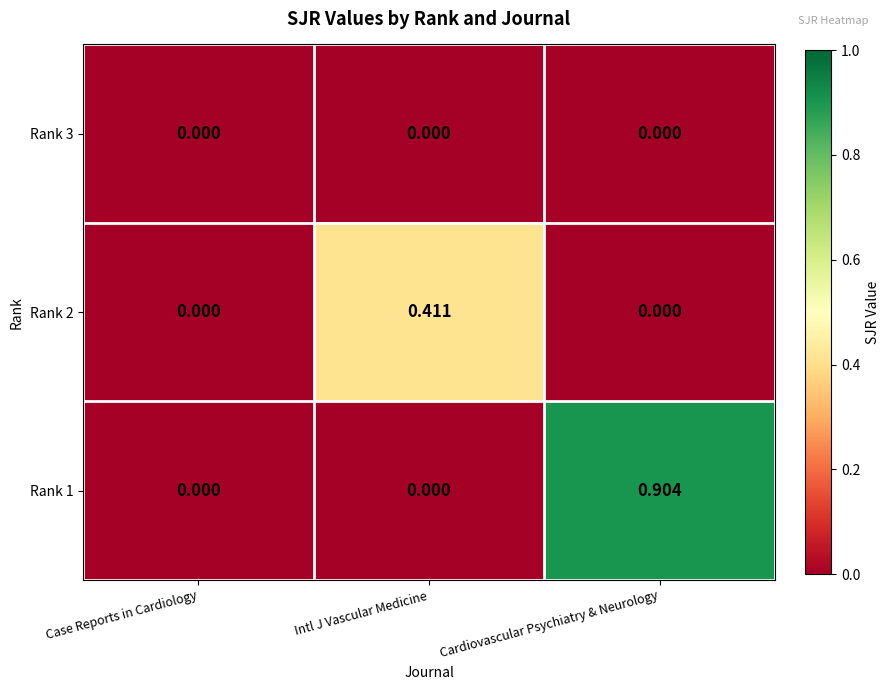

Which category has the highest value in the Rank 1 series?

Cardiovascular Psychiatry & Neurology